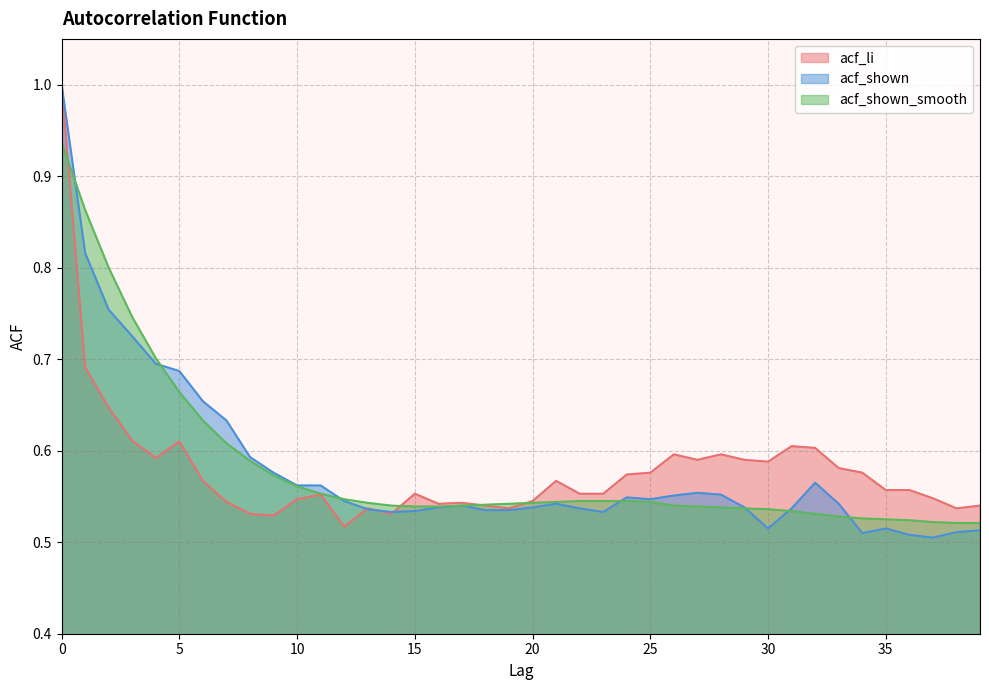

Reading right to left, list all the values displayed in this chart.

acf_li: 0.5	0.5	0.5	0.6	0.6	0.6	0.6	0.6	0.6	0.6	0.6	0.6	0.6	0.6	0.6	0.6	0.6	0.6	0.6	0.5	0.5	0.5	0.5	0.5	0.6	0.5	0.5	0.5	0.6	0.5	0.5	0.5	0.5	0.6	0.6	0.6	0.6	0.6	0.7	1.0
acf_shown: 0.5	0.5	0.5	0.5	0.5	0.5	0.5	0.6	0.5	0.5	0.5	0.6	0.6	0.6	0.5	0.5	0.5	0.5	0.5	0.5	0.5	0.5	0.5	0.5	0.5	0.5	0.5	0.5	0.6	0.6	0.6	0.6	0.6	0.7	0.7	0.7	0.7	0.8	0.8	1.0
acf_shown_smooth: 0.5	0.5	0.5	0.5	0.5	0.5	0.5	0.5	0.5	0.5	0.5	0.5	0.5	0.5	0.5	0.5	0.5	0.5	0.5	0.5	0.5	0.5	0.5	0.5	0.5	0.5	0.5	0.5	0.6	0.6	0.6	0.6	0.6	0.6	0.7	0.7	0.7	0.8	0.9	0.9